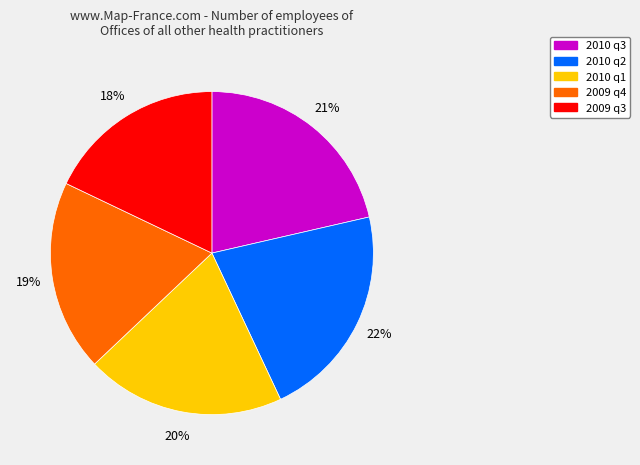

To the nearest percent, what is the difference between the largest and smallest slice percentages?

4%